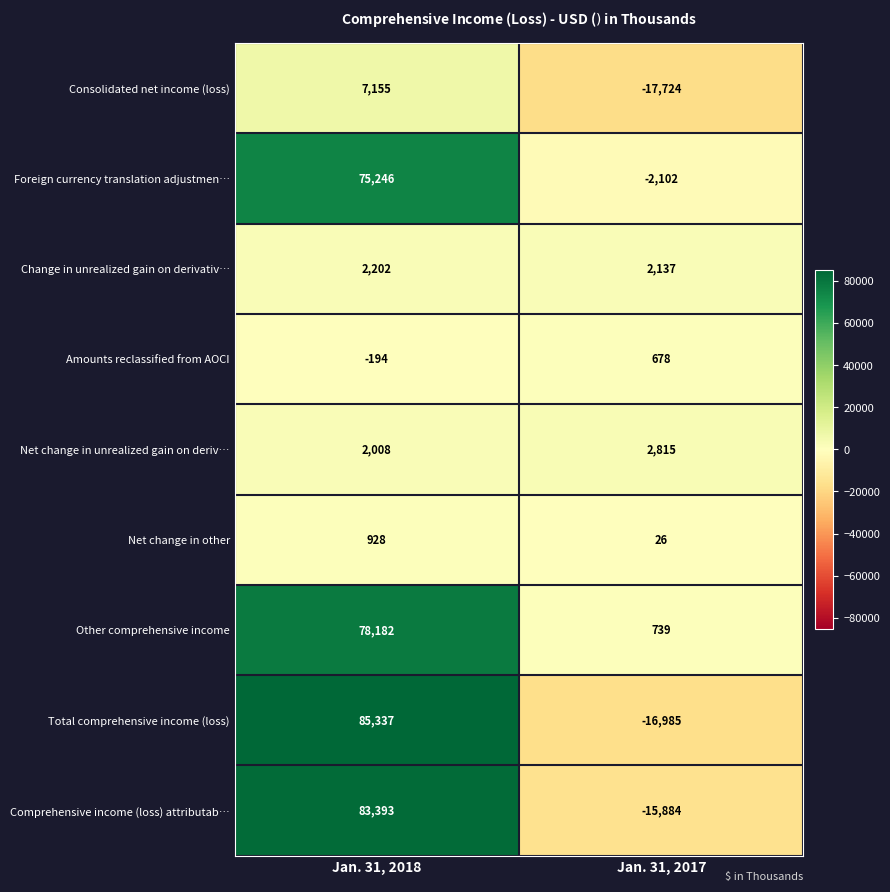

Which series has the largest total across all categories?

Other comprehensive income